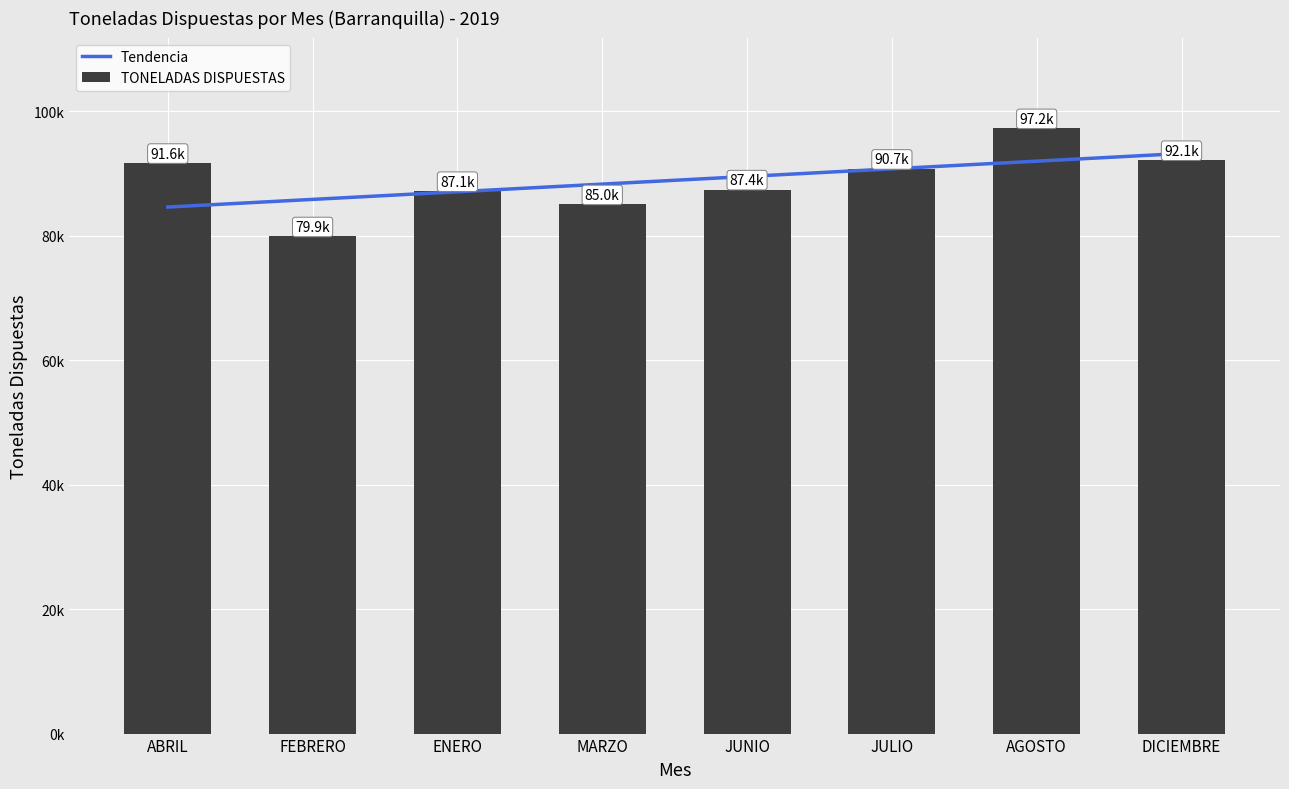

How many values are below 90700?

4